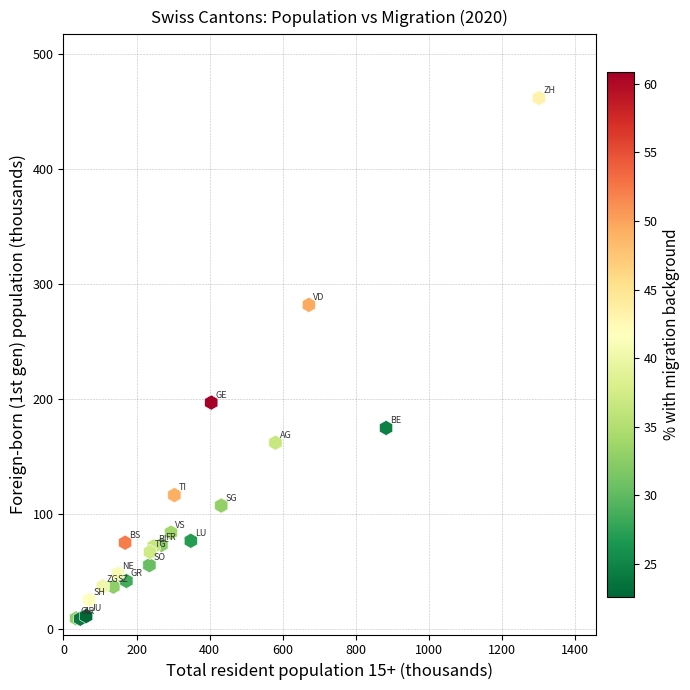

What Y value in the scatter plot is closest to 235?

196.8